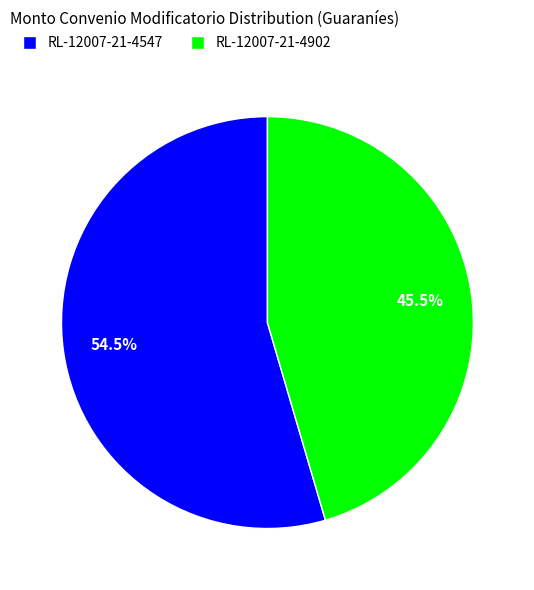

Which has a higher value, RL-12007-21-4902 or RL-12007-21-4547?

RL-12007-21-4547